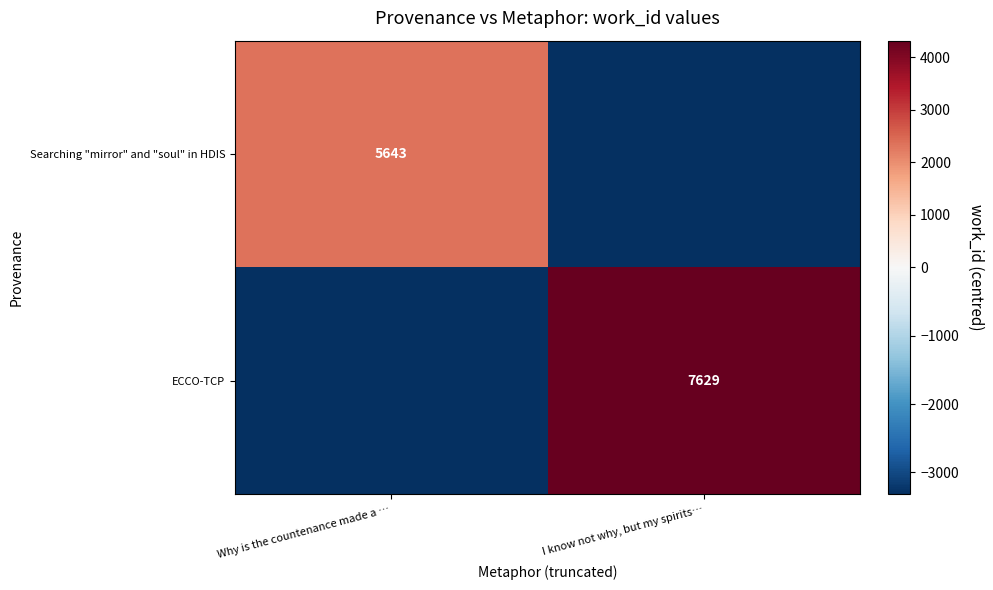

Is it true that Searching "mirror" and "soul" in HDIS equals 5643 at Why is the countenance made a …?

True